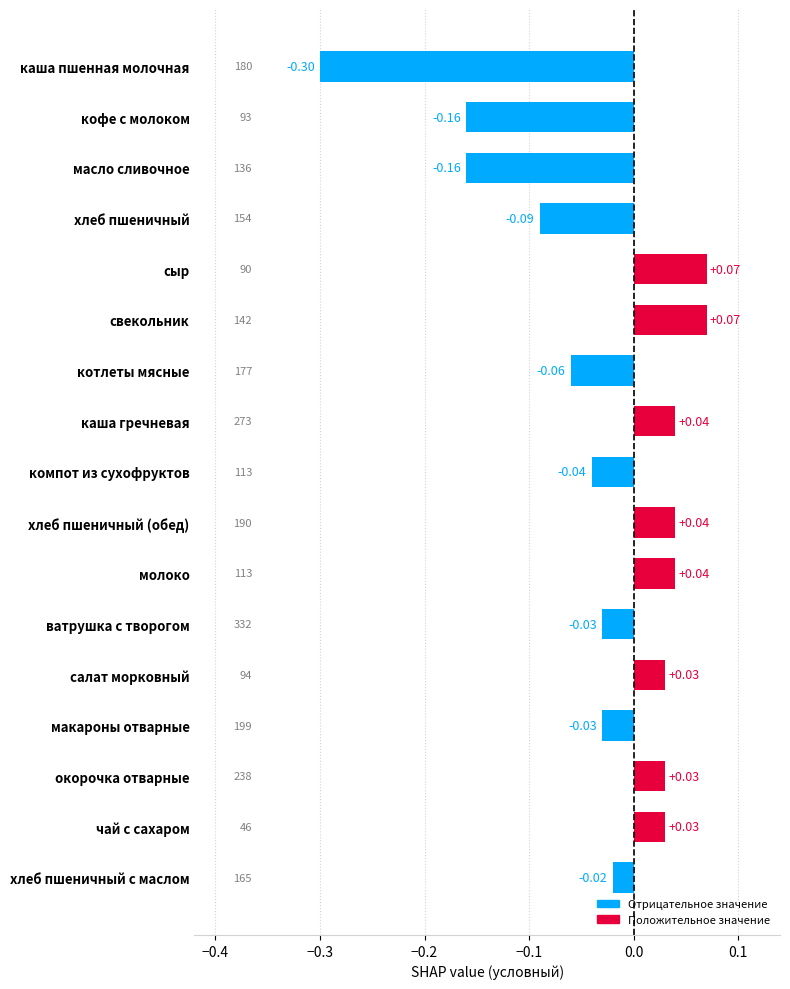

At which label is the value closest to 0?

хлеб пшеничный с маслом